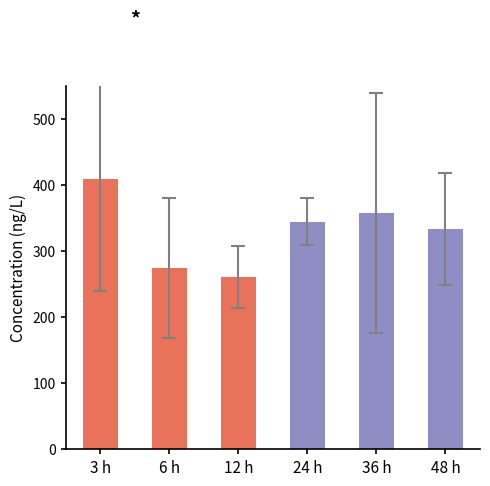

How many bars are there in total?

6